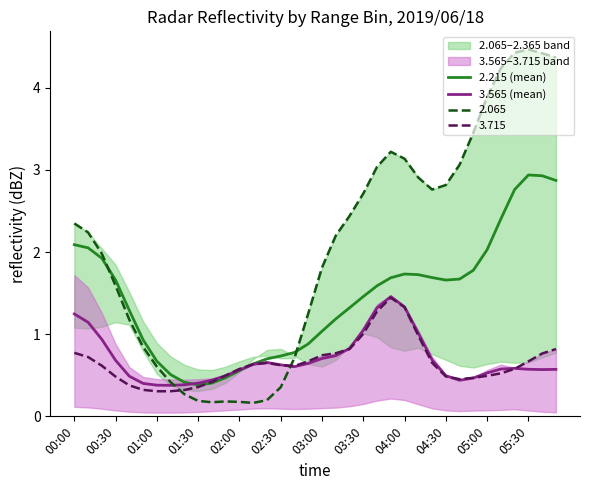

What is the lowest value of the 3.715 series?

0.3